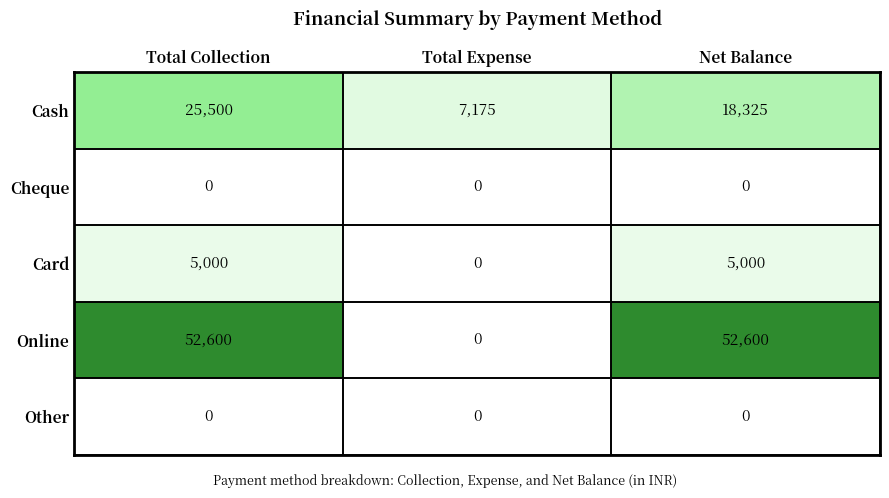

What is the difference between the maximum and minimum values in the Card series?

5000